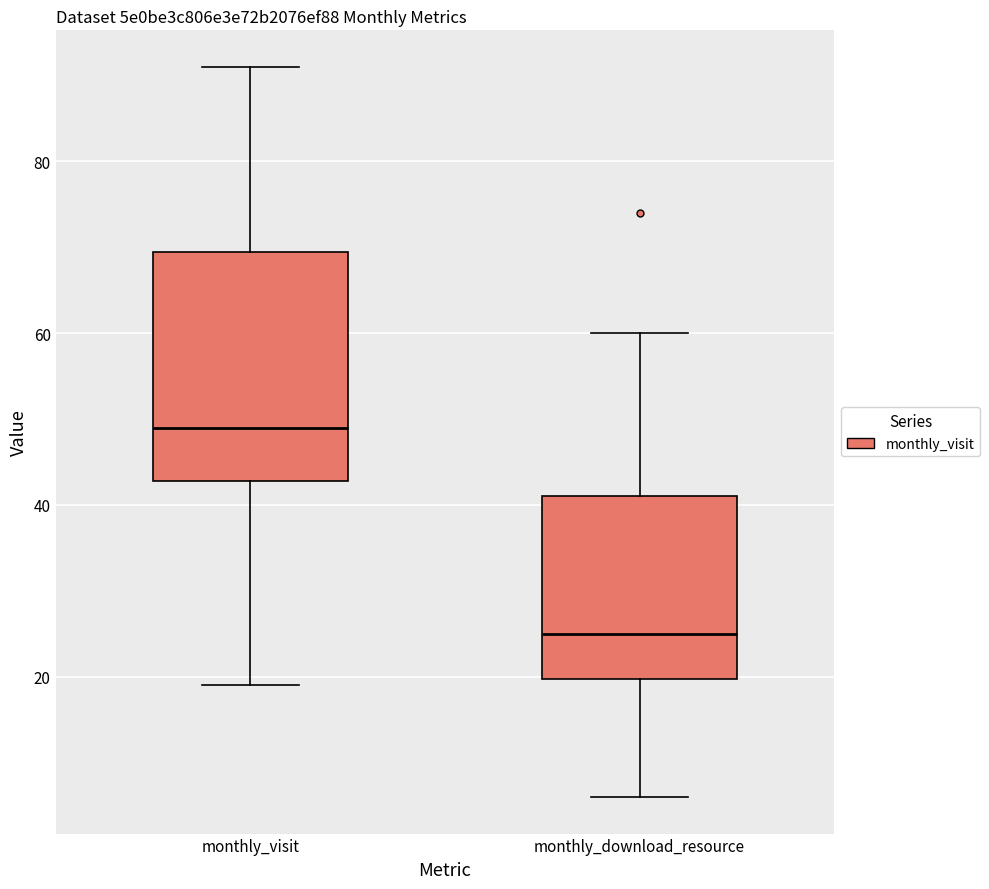

Reading left to right, read every box against the y-axis: the position of its median line, the range the box covers, and the ends of its whiskers. The values are not printed on the chart, so give them approximately, as read against the axis.

monthly_visit: median 50, box 42 to 70, whiskers 20 to 92
monthly_download_resource: median 26, box 20 to 42, whiskers 6 to 60